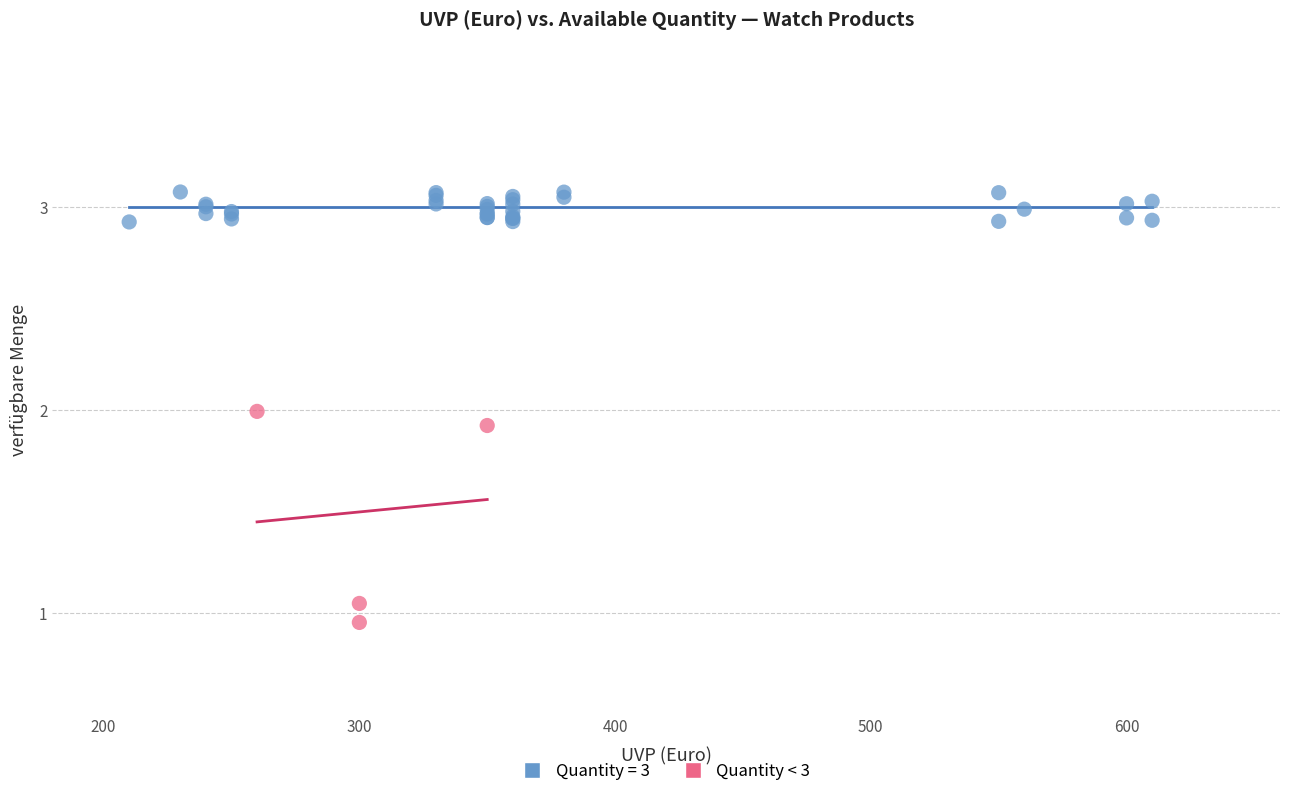

Which series contains the highest Y value?

Quantity = 3